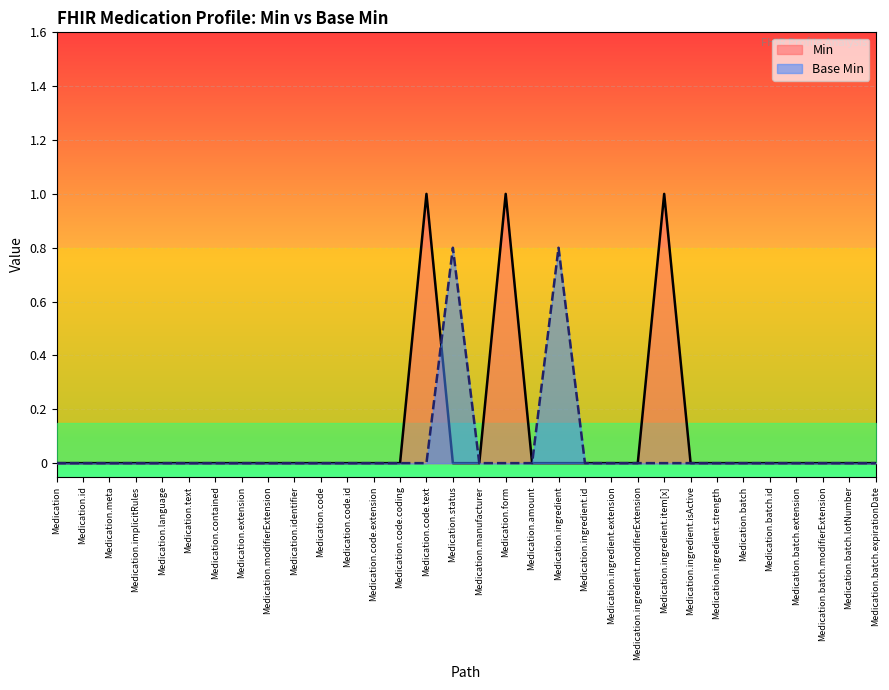

What is the sum of all values?

3